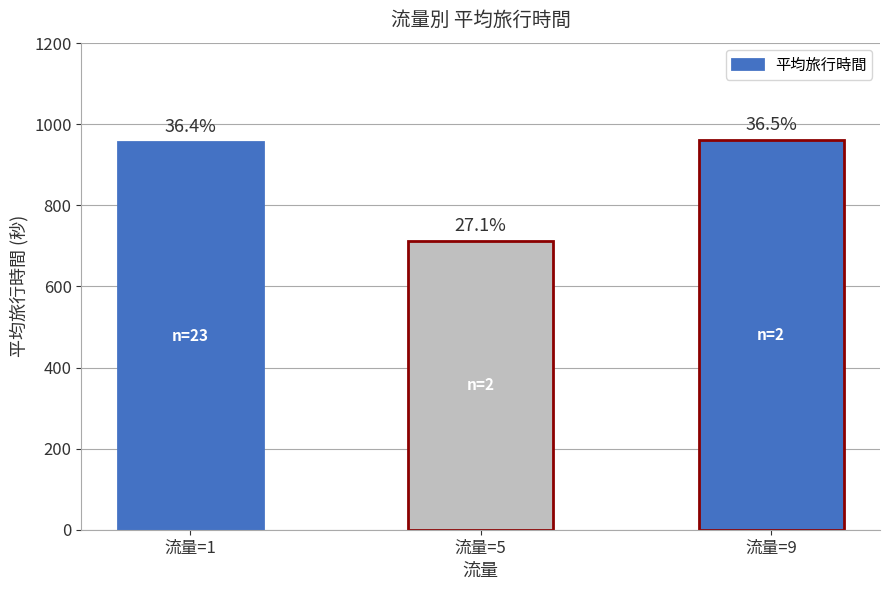

Rank the categories by value from lowest to highest.

流量=5, 流量=1, 流量=9